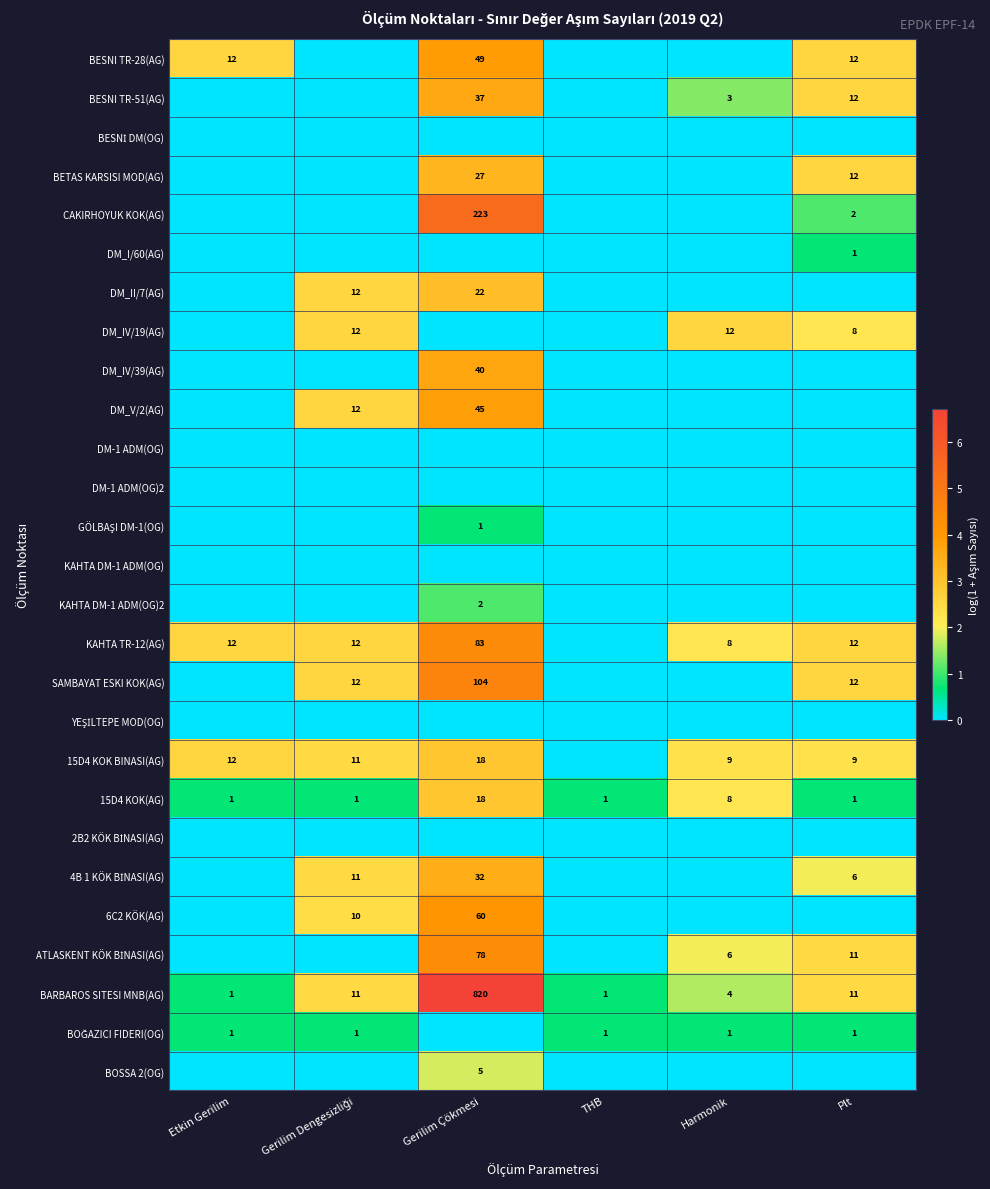

The value of BETAS KARSISI MOD(AG) at Plt is 18. True or false?

False